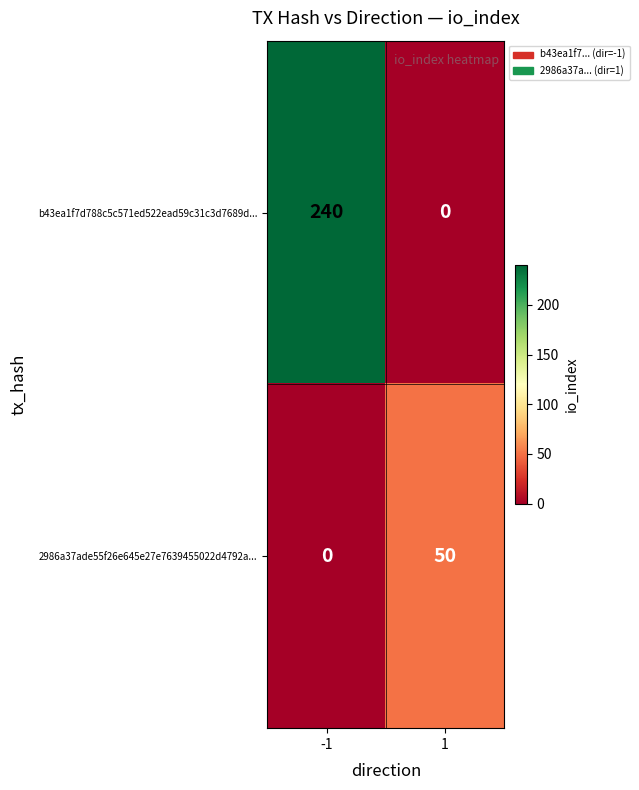

How many values in b43ea1f7d788c5c571ed522ead59c31c3d7689d... are above zero?

1